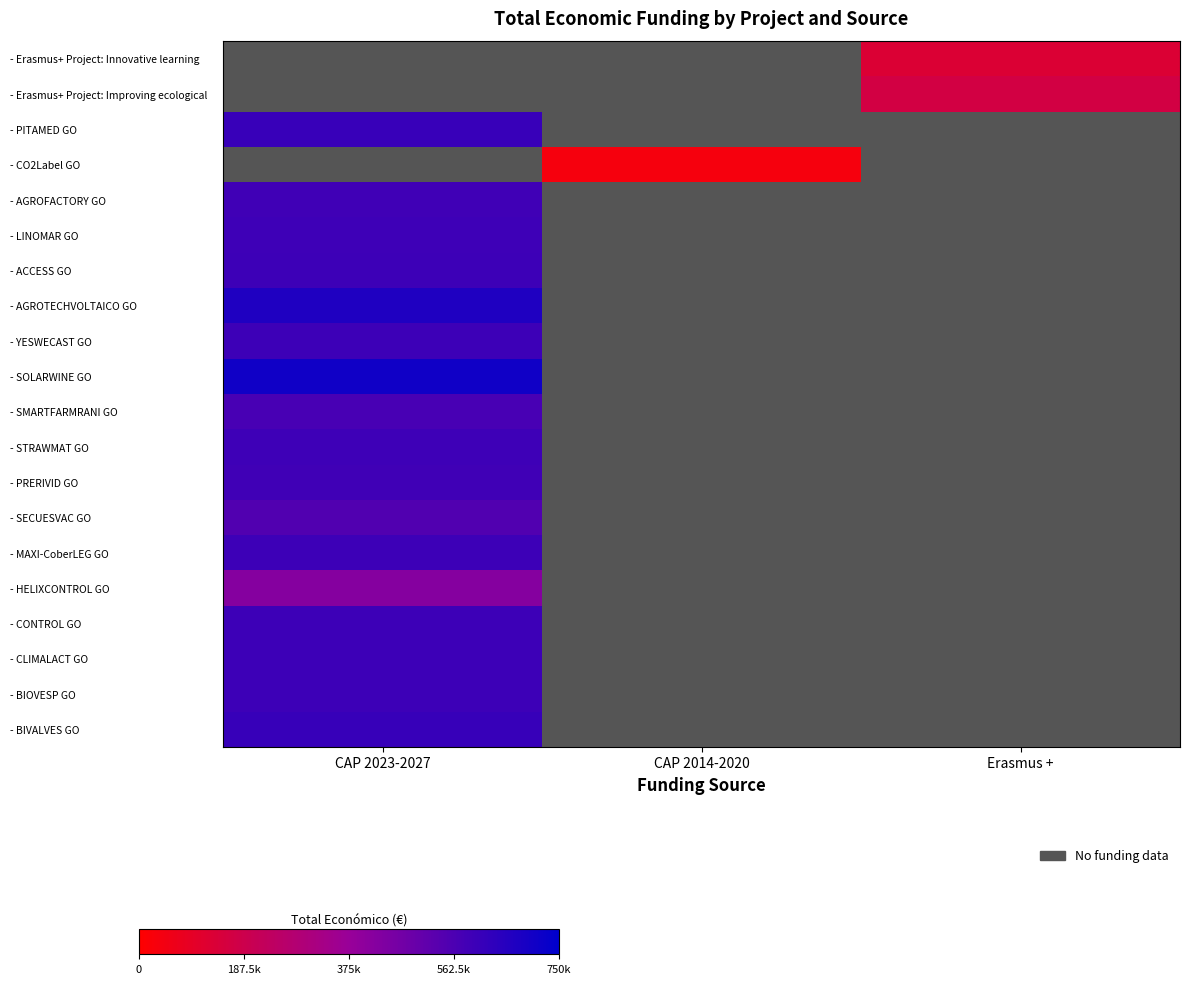

Is the value of - PITAMED GO at Erasmus + greater than the value of - AGROTECHVOLTAICO GO at Erasmus +?

No